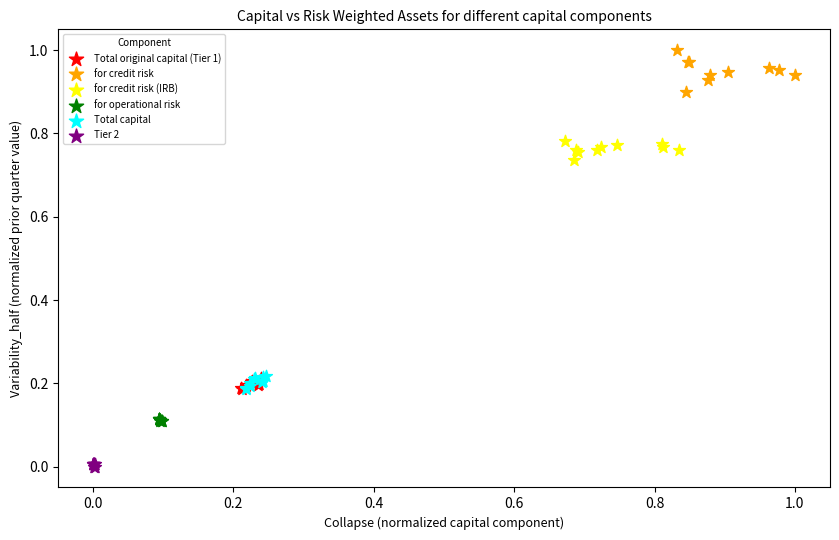

Which series contains the highest Y value?

for credit risk